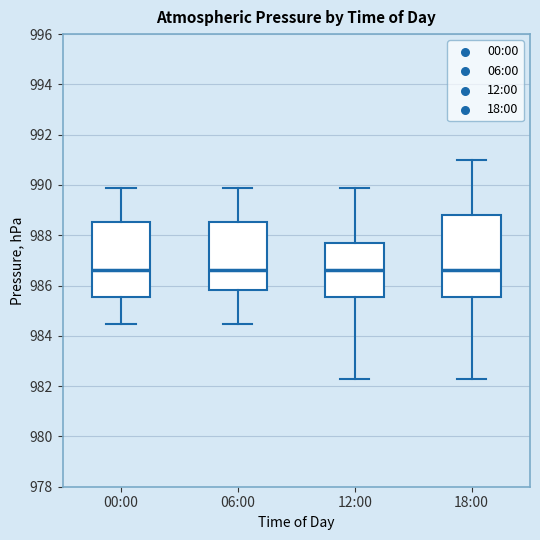

Where is the lower edge of the box for 18:00 on the y-axis? The values are not printed on the chart, so give them approximately, as read against the axis.

985.6